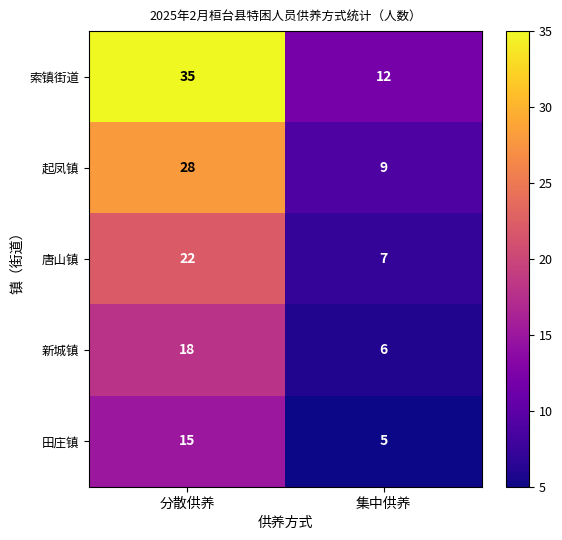

What is the average value of the 索镇街道 series?

24